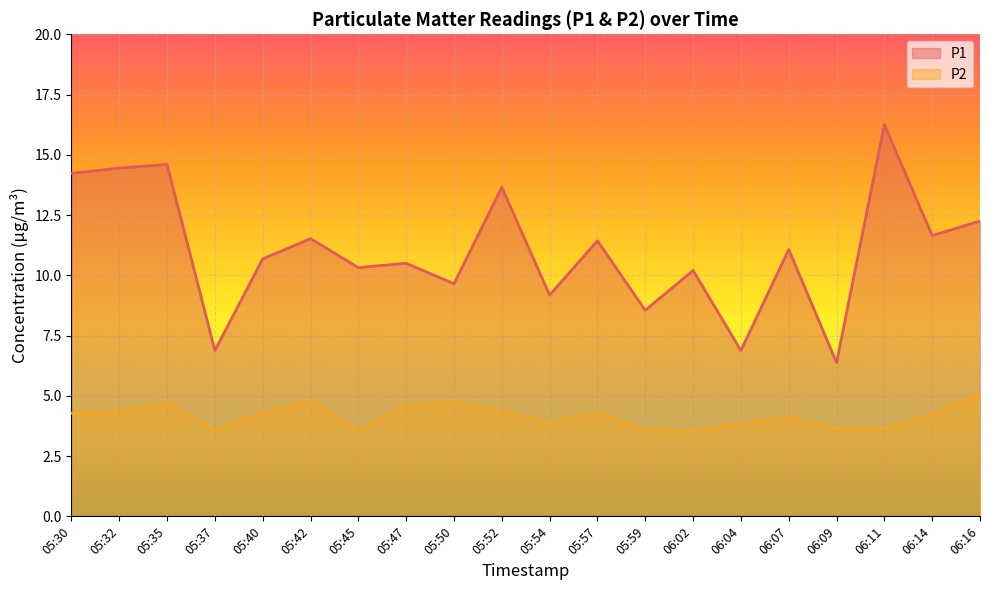

Which series has the largest total across all categories?

P1